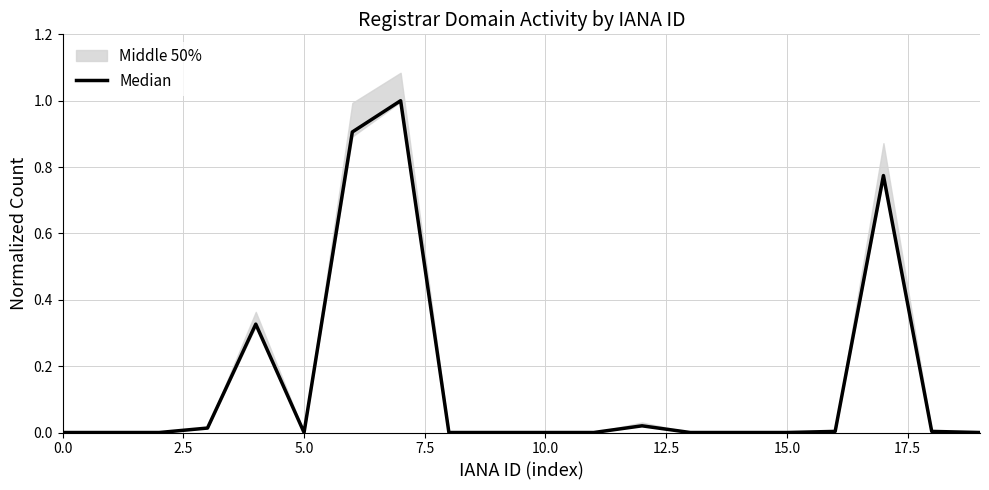

What is the label of the 13th point from the left?

12